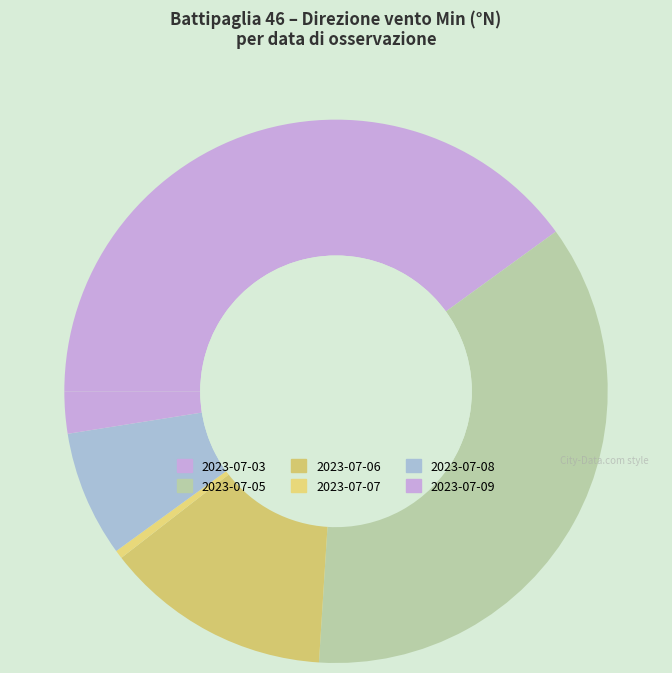

Is there any slice that represents more than half of the pie?

No